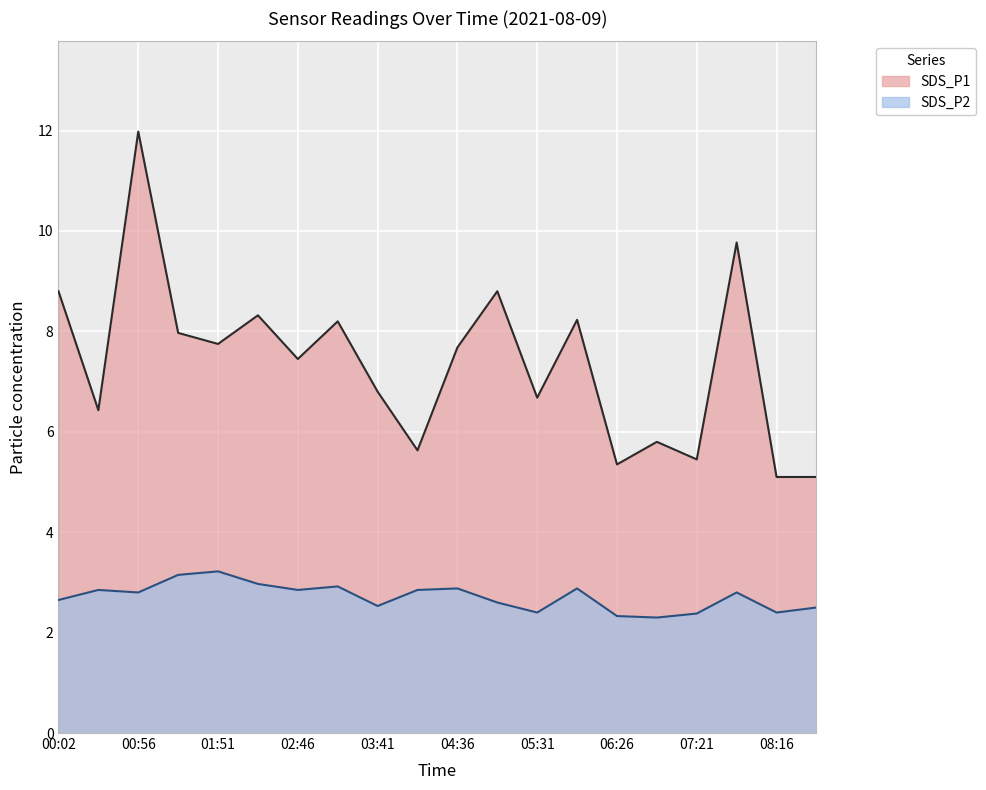

Where is SDS_P2 nearest to the value 2?

06:53